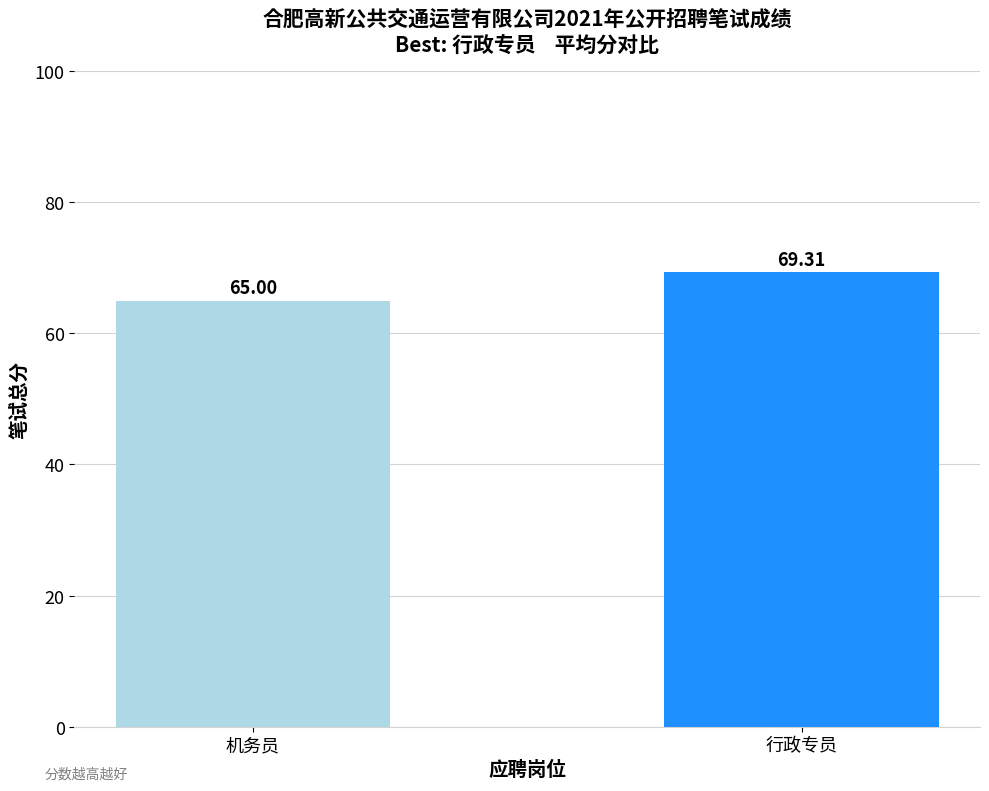

True or false: the data shows 16.8 at 行政专员.

False